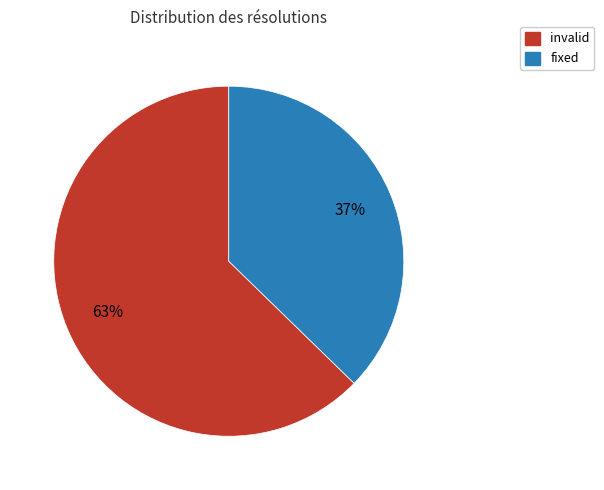

What percentage is the fixed slice, to the nearest percent?

37%